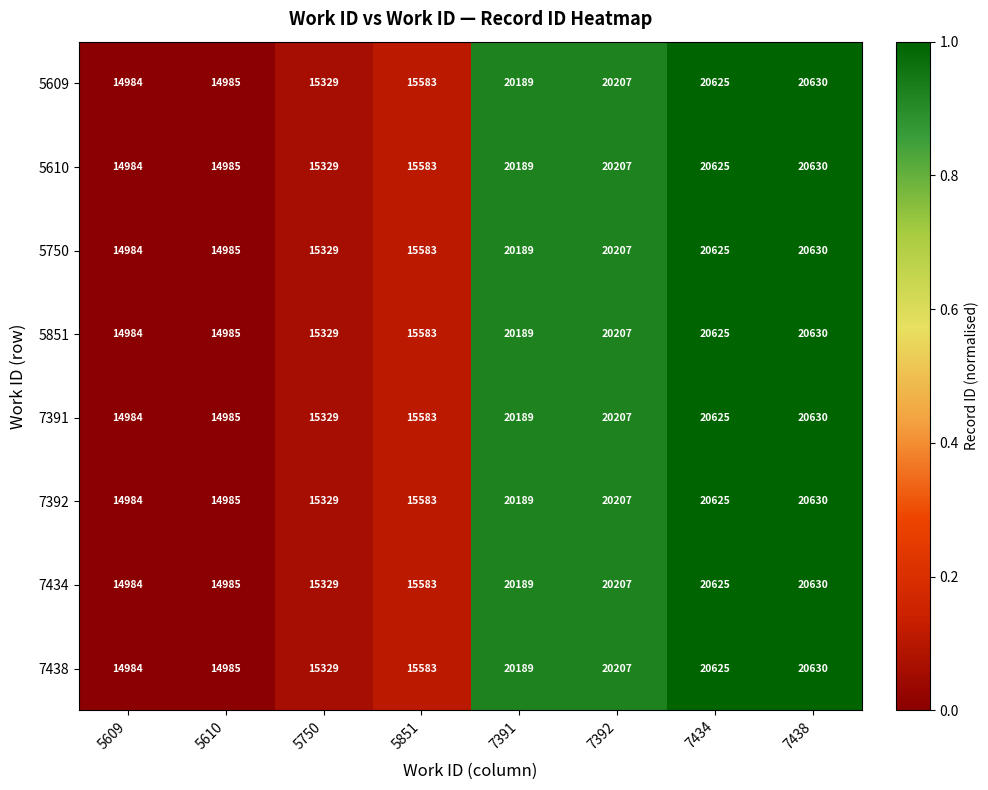

Is it true that 7391 equals 20207 at 7392?

True